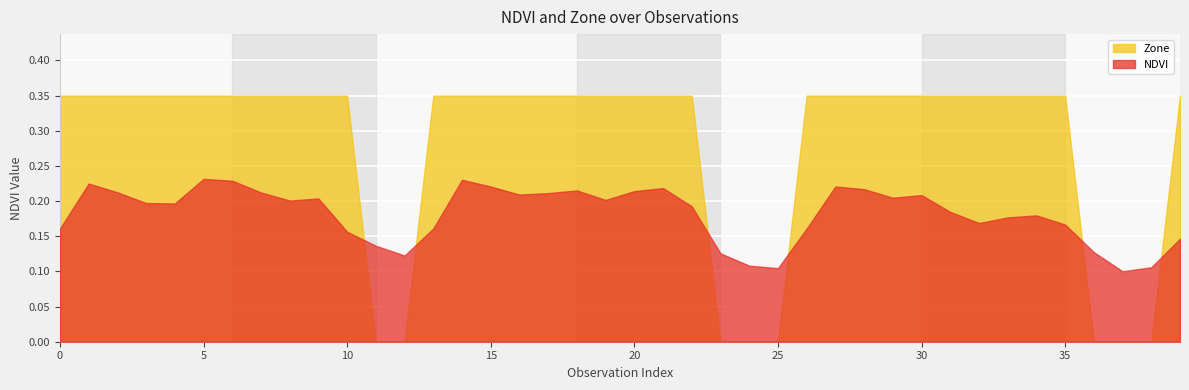

Rank the series at 35 from highest to lowest value.

Zone, NDVI